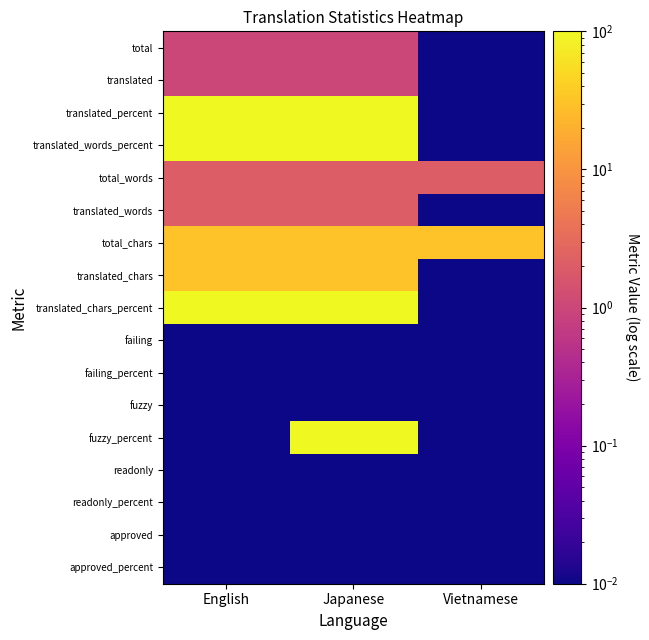

What is the total value across all series at English?

368.0